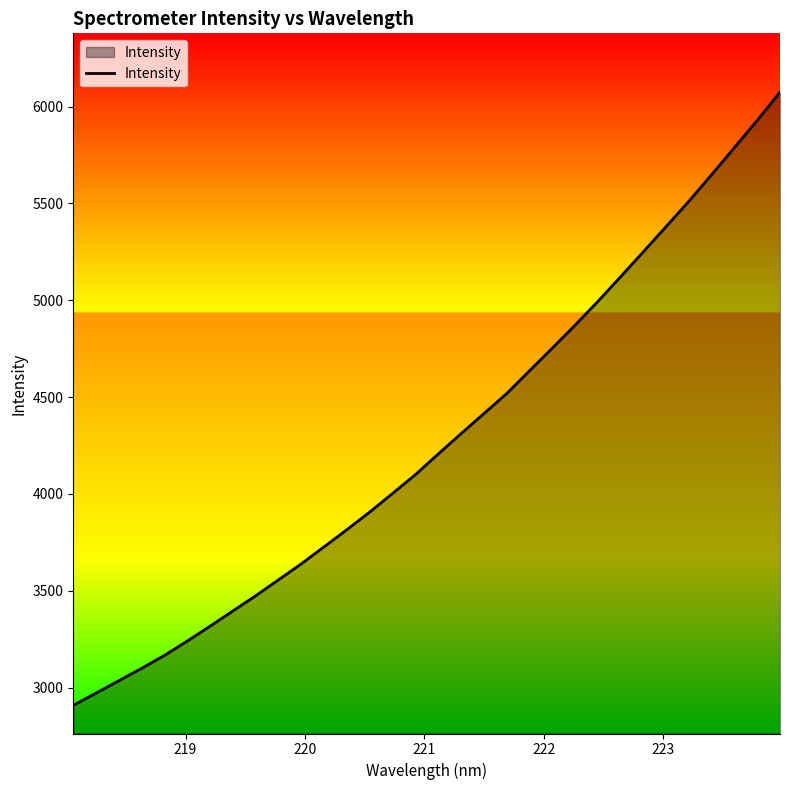

What is the maximum value shown in the chart?

6074.0